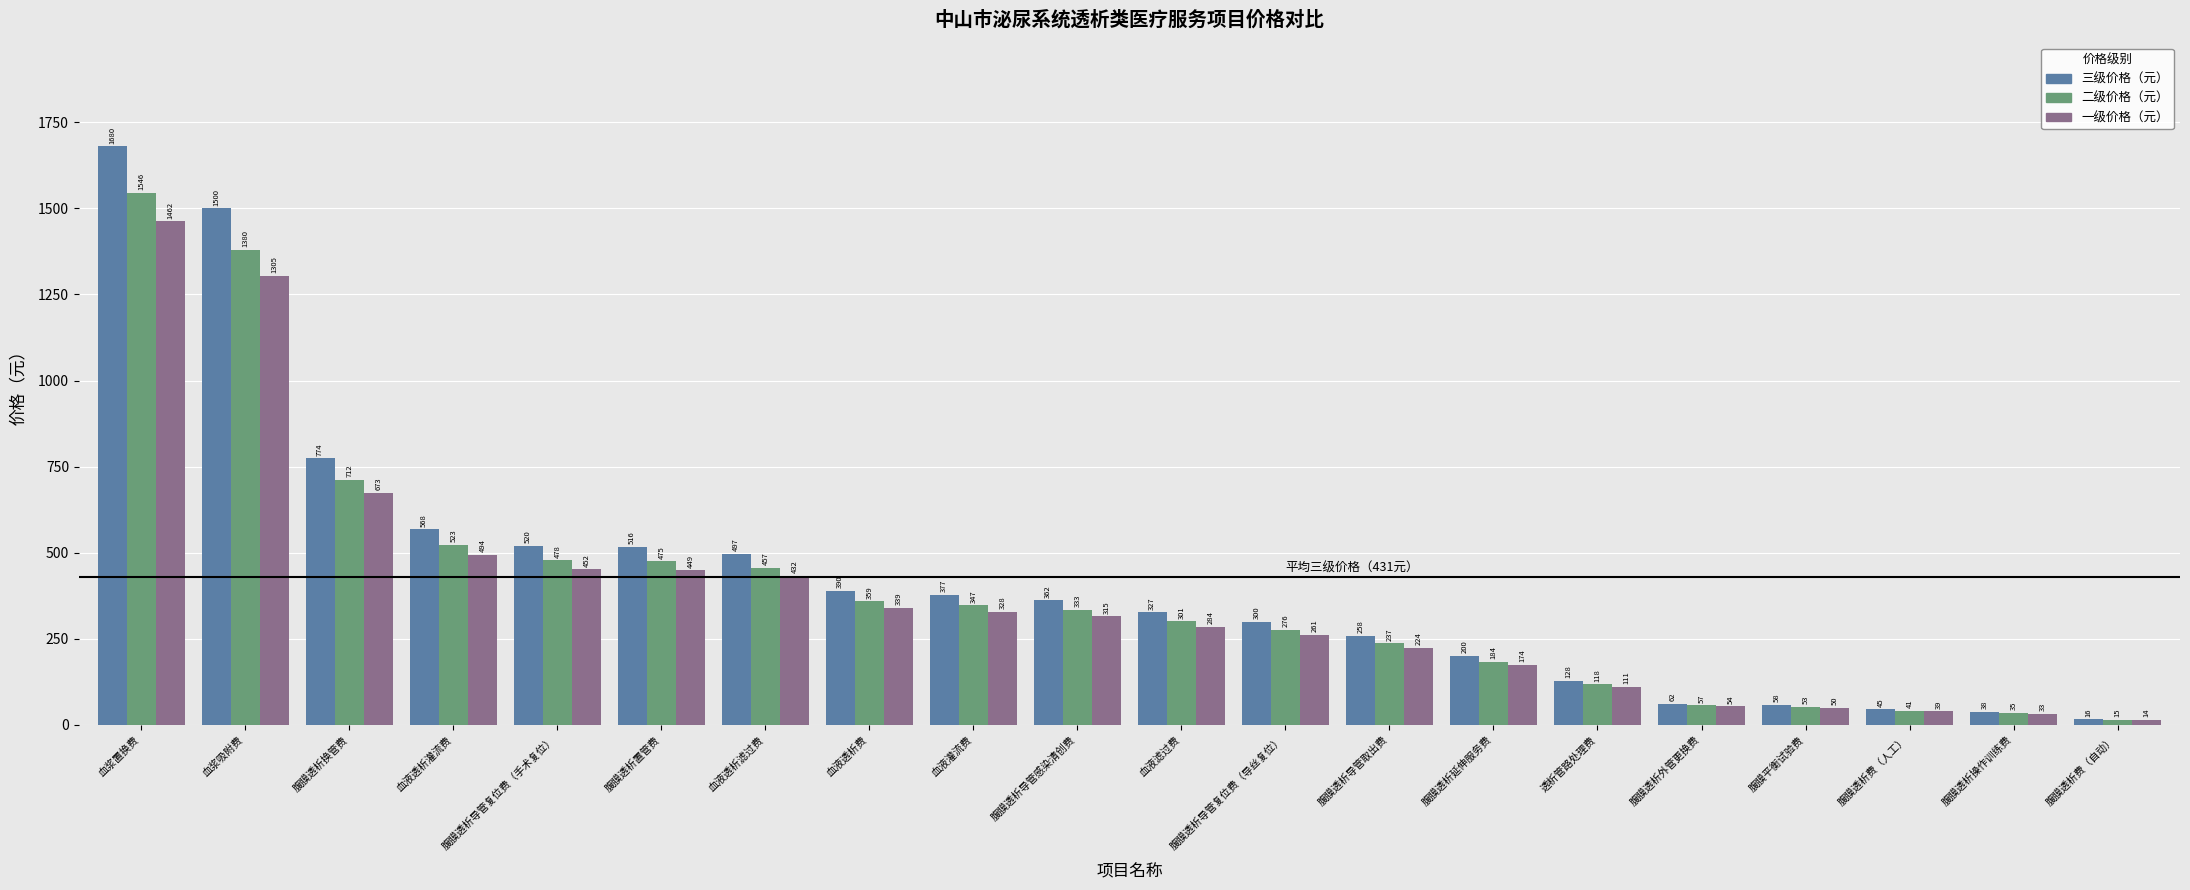

What is the difference between the maximum and minimum values in the 二级价格（元） series?

1531